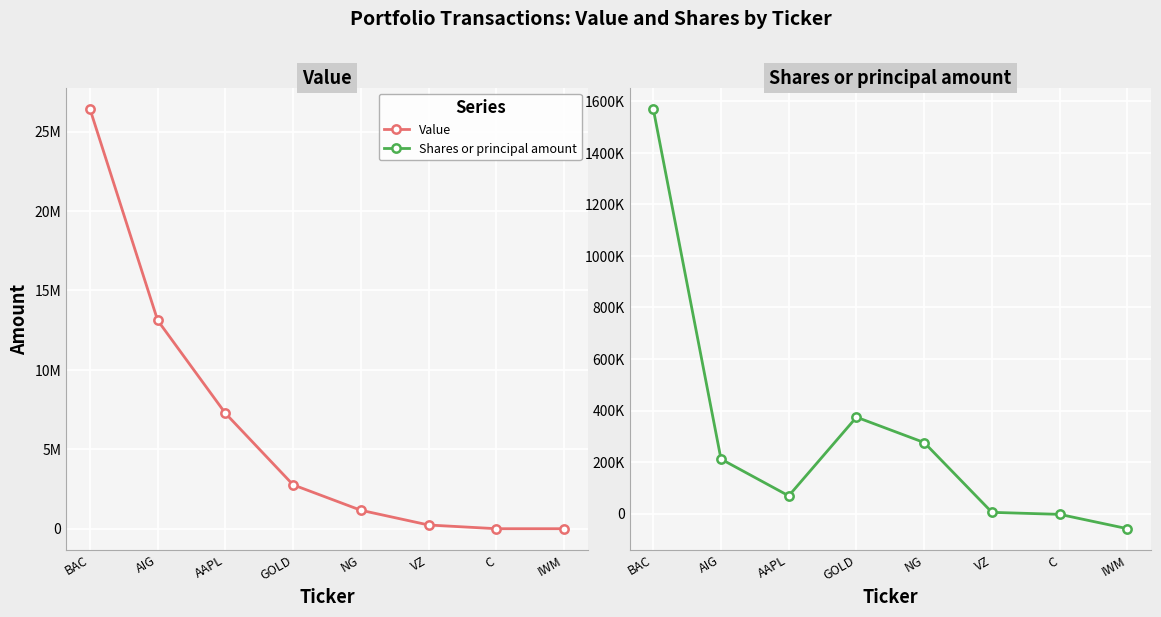

The value of Shares or principal amount at C is -4207. True or false?

False